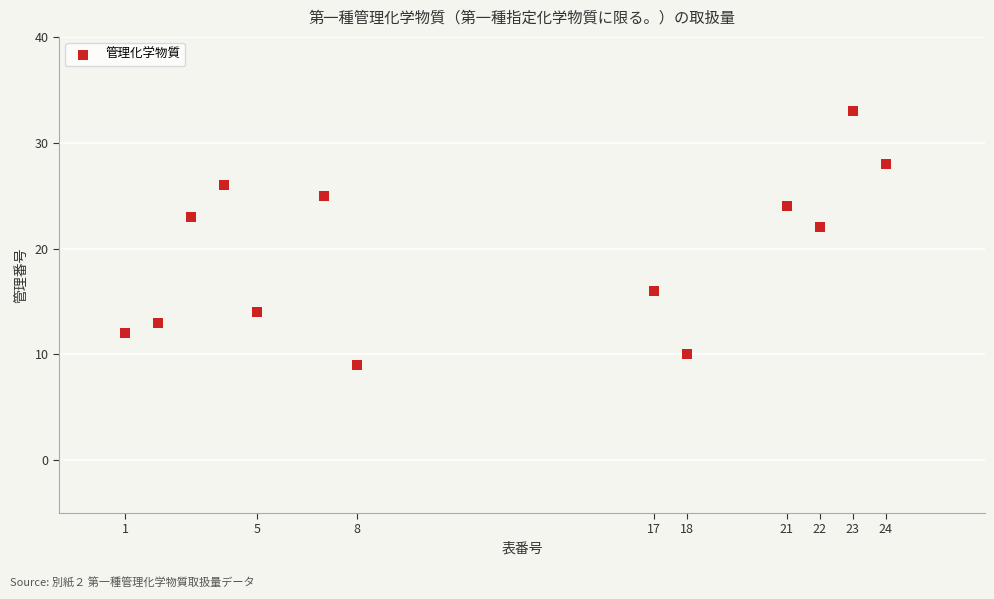

What is the range of X values (max minus min)?

23